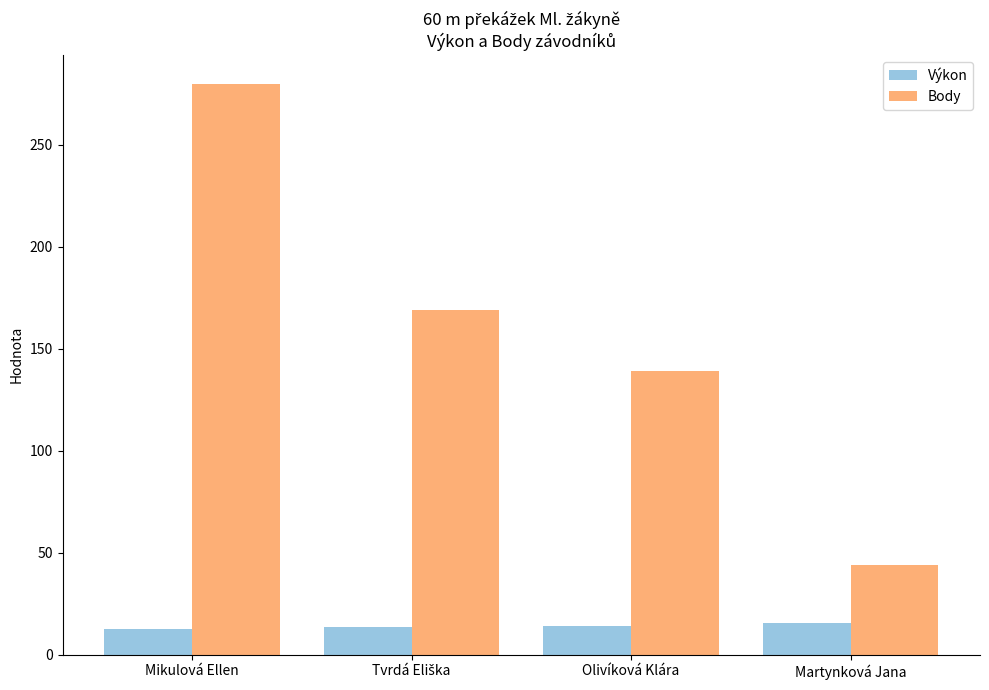

What is the difference between the maximum and minimum values in the Body series?

236.0